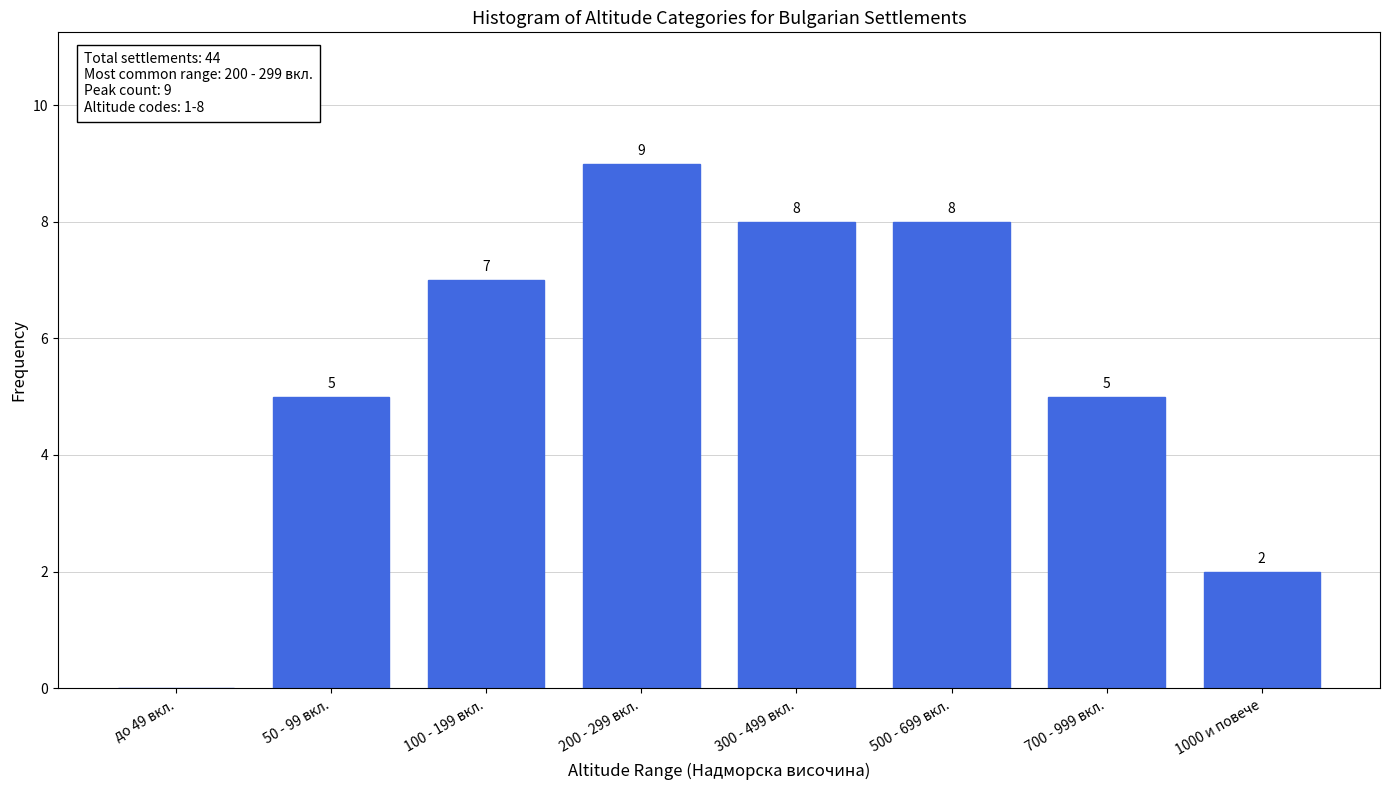

Reading right to left, extract all data points from this chart.

1000 и повече=2	700 - 999 вкл.=5	500 - 699 вкл.=8	300 - 499 вкл.=8	200 - 299 вкл.=9	100 - 199 вкл.=7	50 - 99 вкл.=5	до 49 вкл.=0